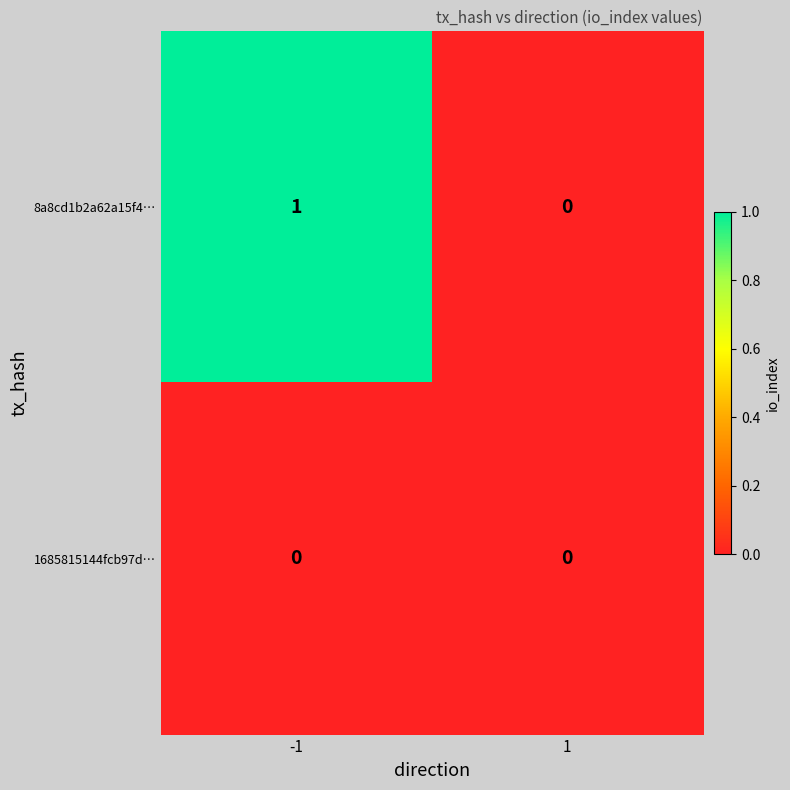

Which series has the widest spread of values?

8a8cd1b2a62a15f4…